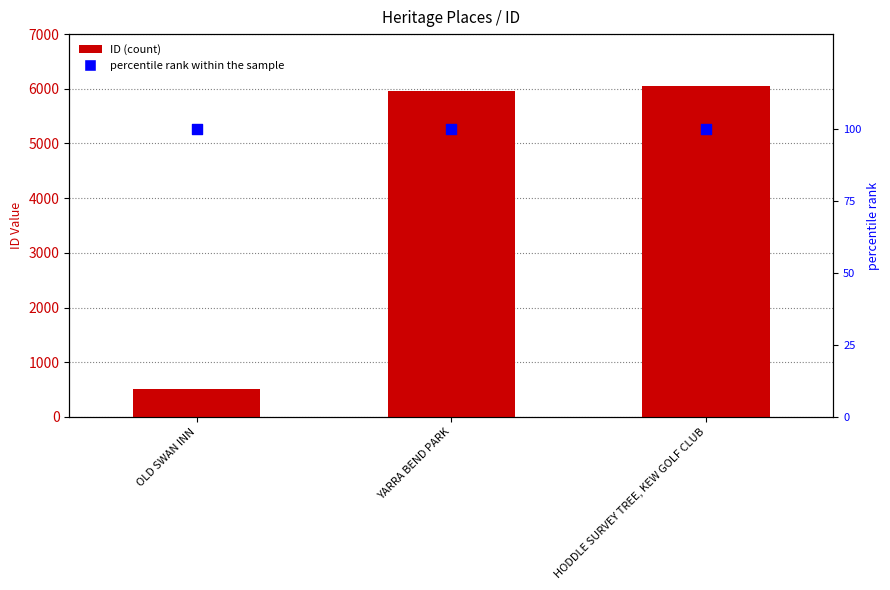

At how many categories does at least one series exceed 4545?

2